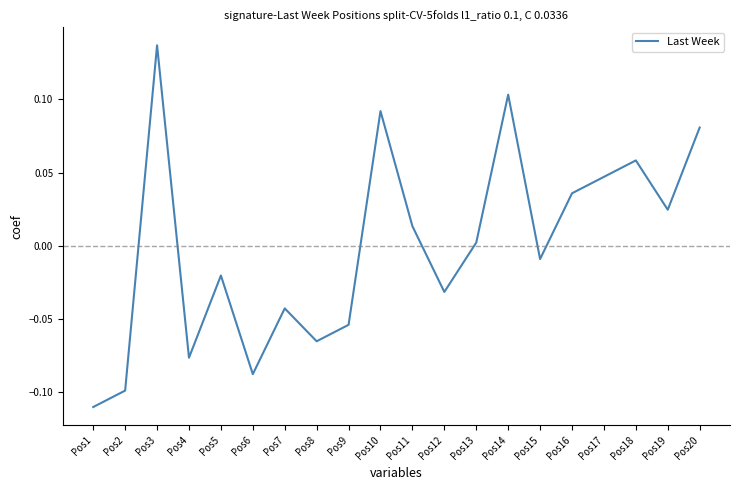

How many lines are shown in the chart?

1